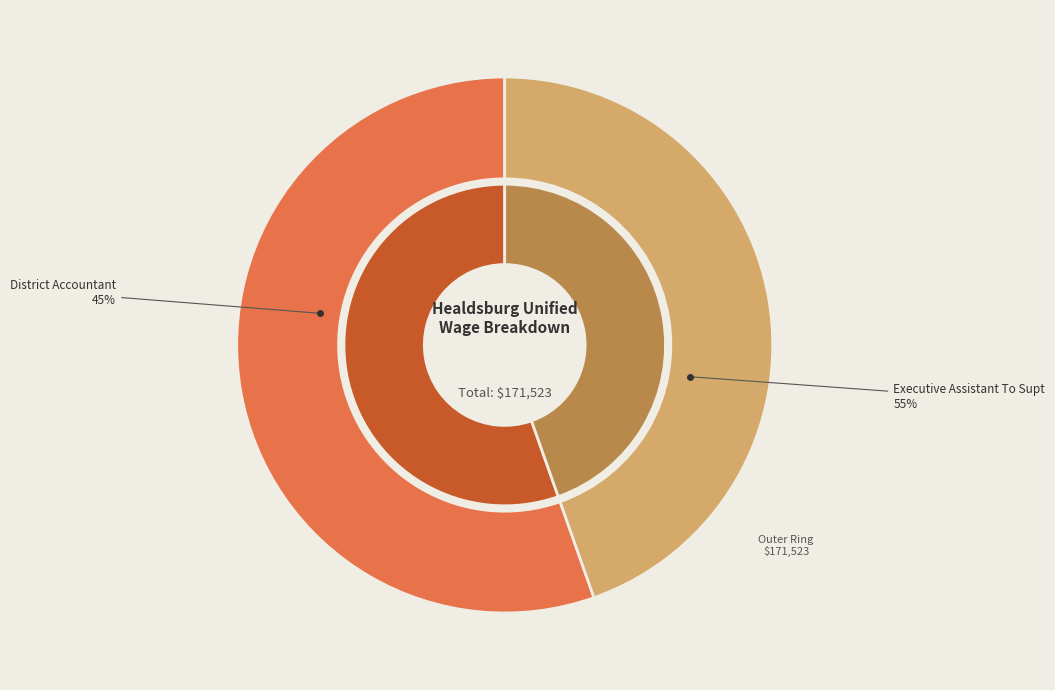

What is the total percentage of Executive Assistant To Supt and District Accountant?

100.0%